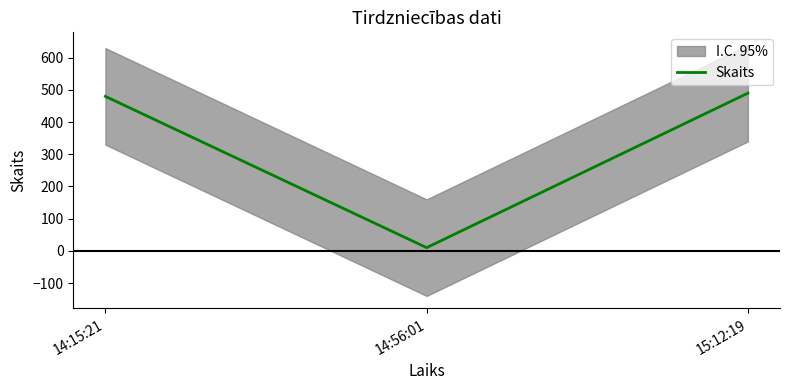

The value at 14:56:01 is 3. True or false?

False